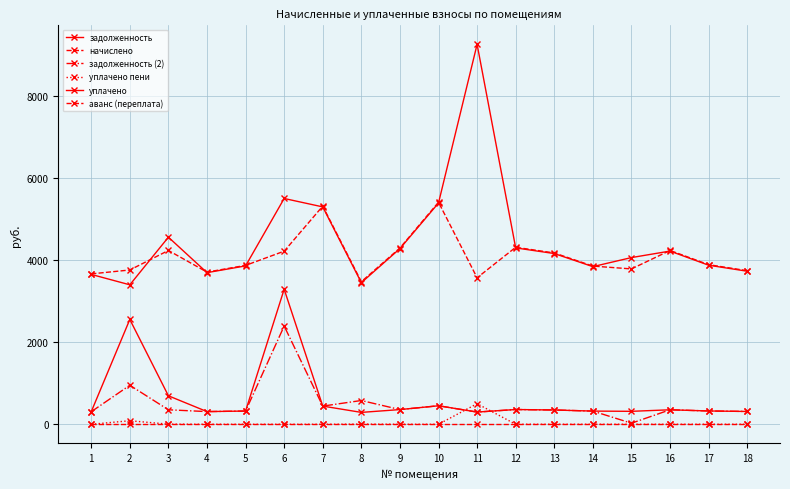

How many data points does each series have?

18